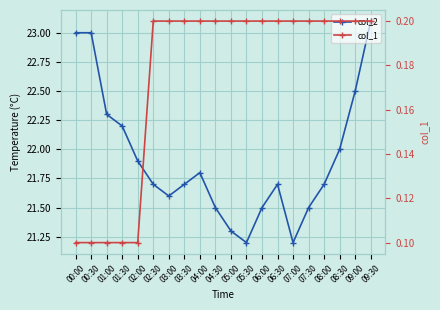

True or false: col_1 and col_2 intersect in this chart.

False